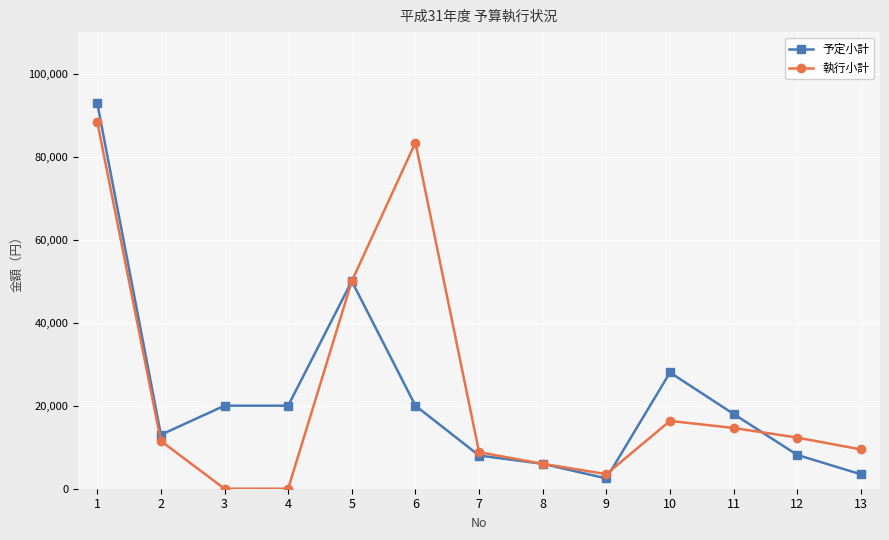

How many values in the 予定小計 series are below 18000?

6